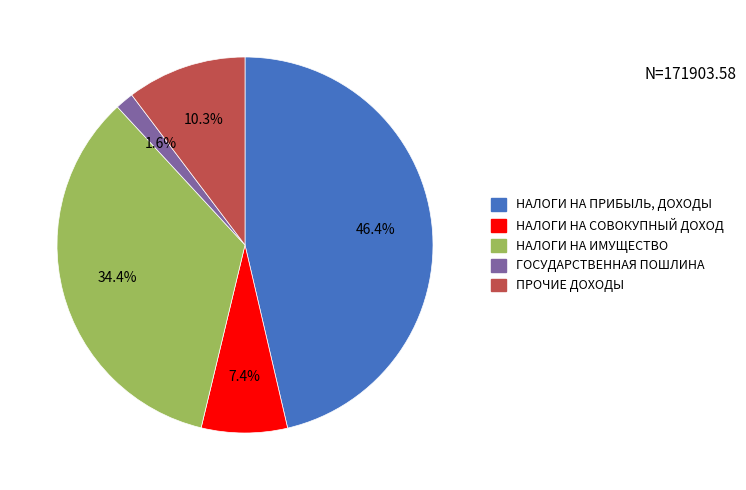

Is there a majority slice in this chart?

No